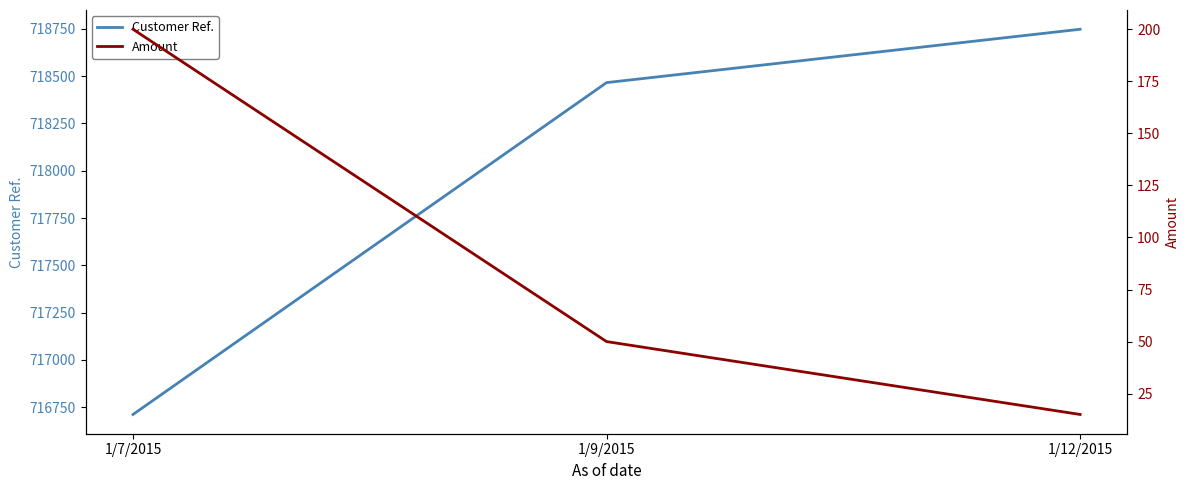

At which label is Amount closest to 107?

1/9/2015